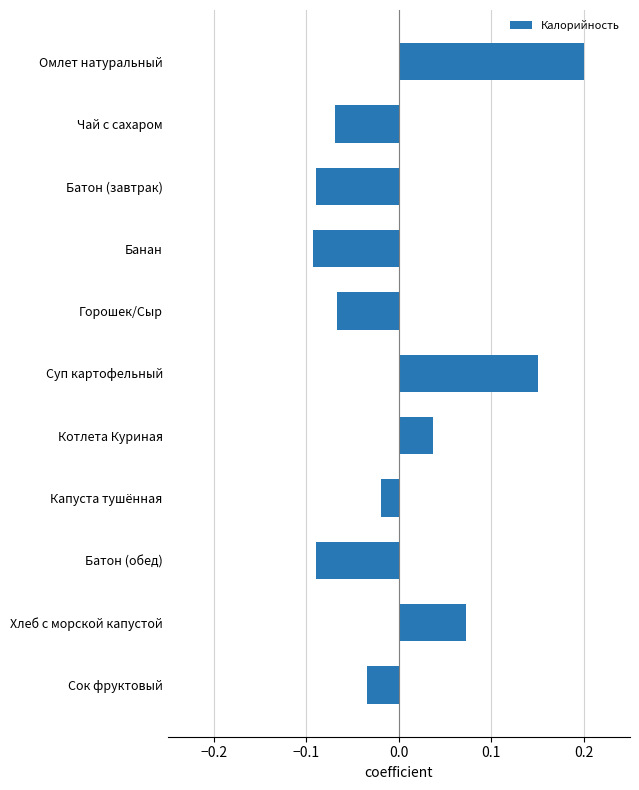

The chart shows a value of 0.1 at Омлет натуральный. True or false?

False